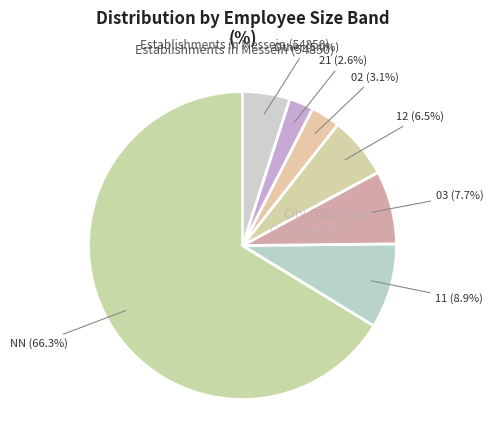

What portion of the pie excludes 02?

96.9%